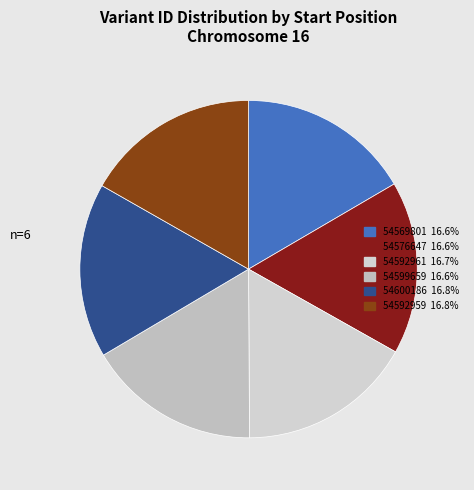

Is it true that 54592961 is 17% of the pie?

True